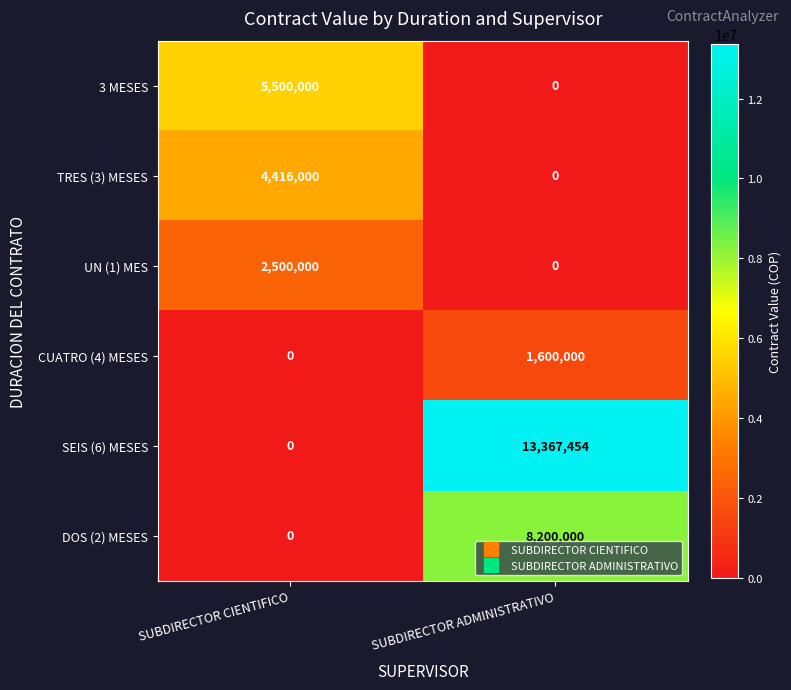

At which category is the sum across all series the highest?

SUBDIRECTOR ADMINISTRATIVO